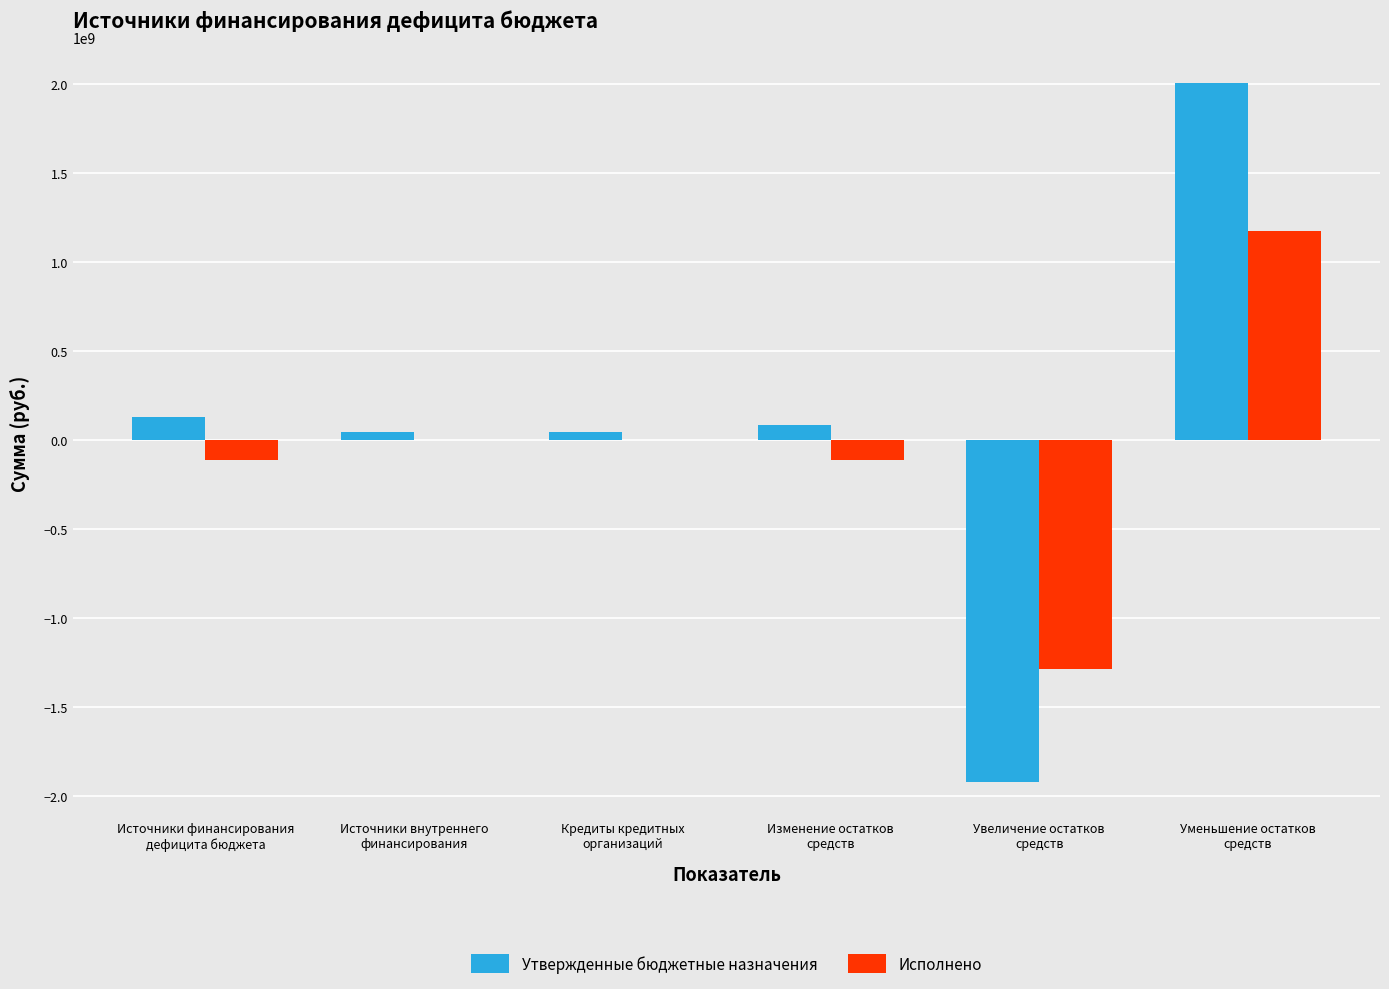

What is the maximum value shown in the chart?

2008315728.2